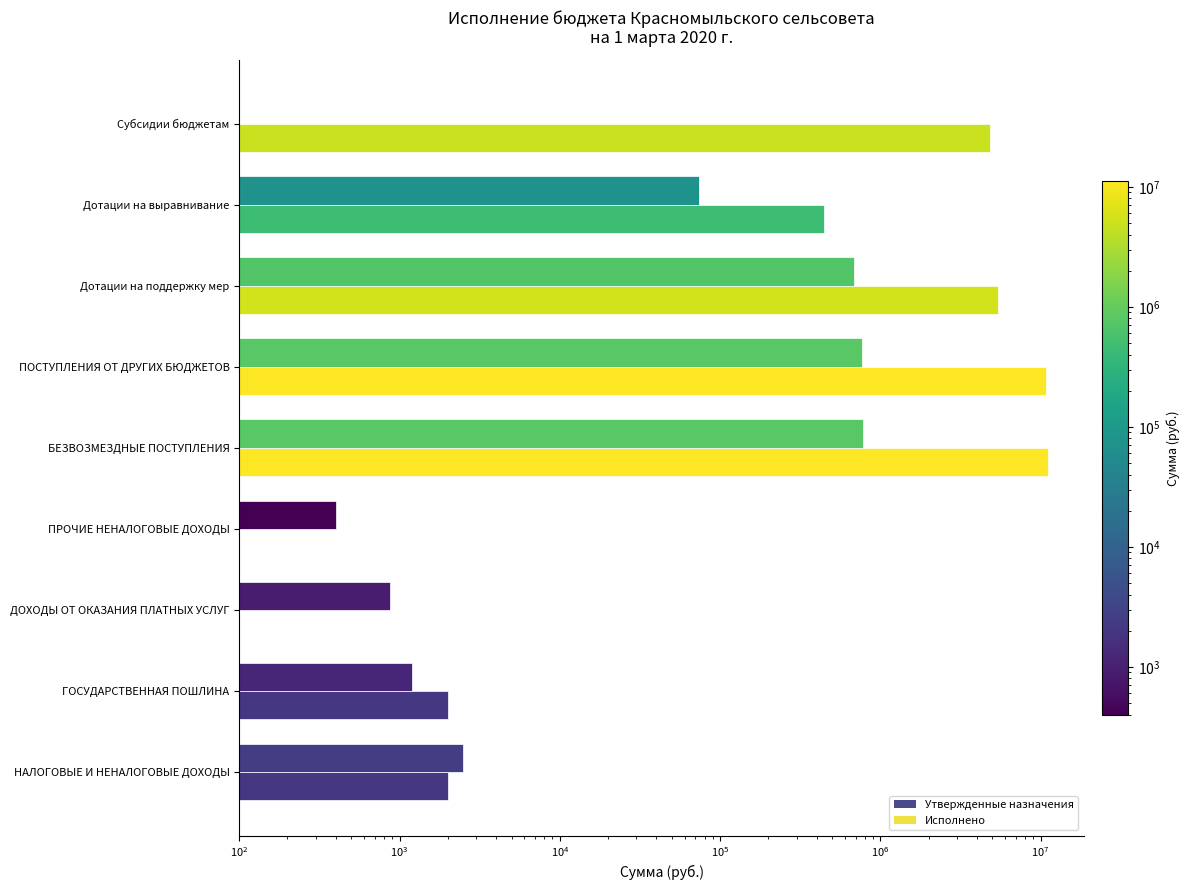

Is it true that Утвержденные назначения equals 5459887.0 at БЕЗВОЗМЕЗДНЫЕ ПОСТУПЛЕНИЯ?

False